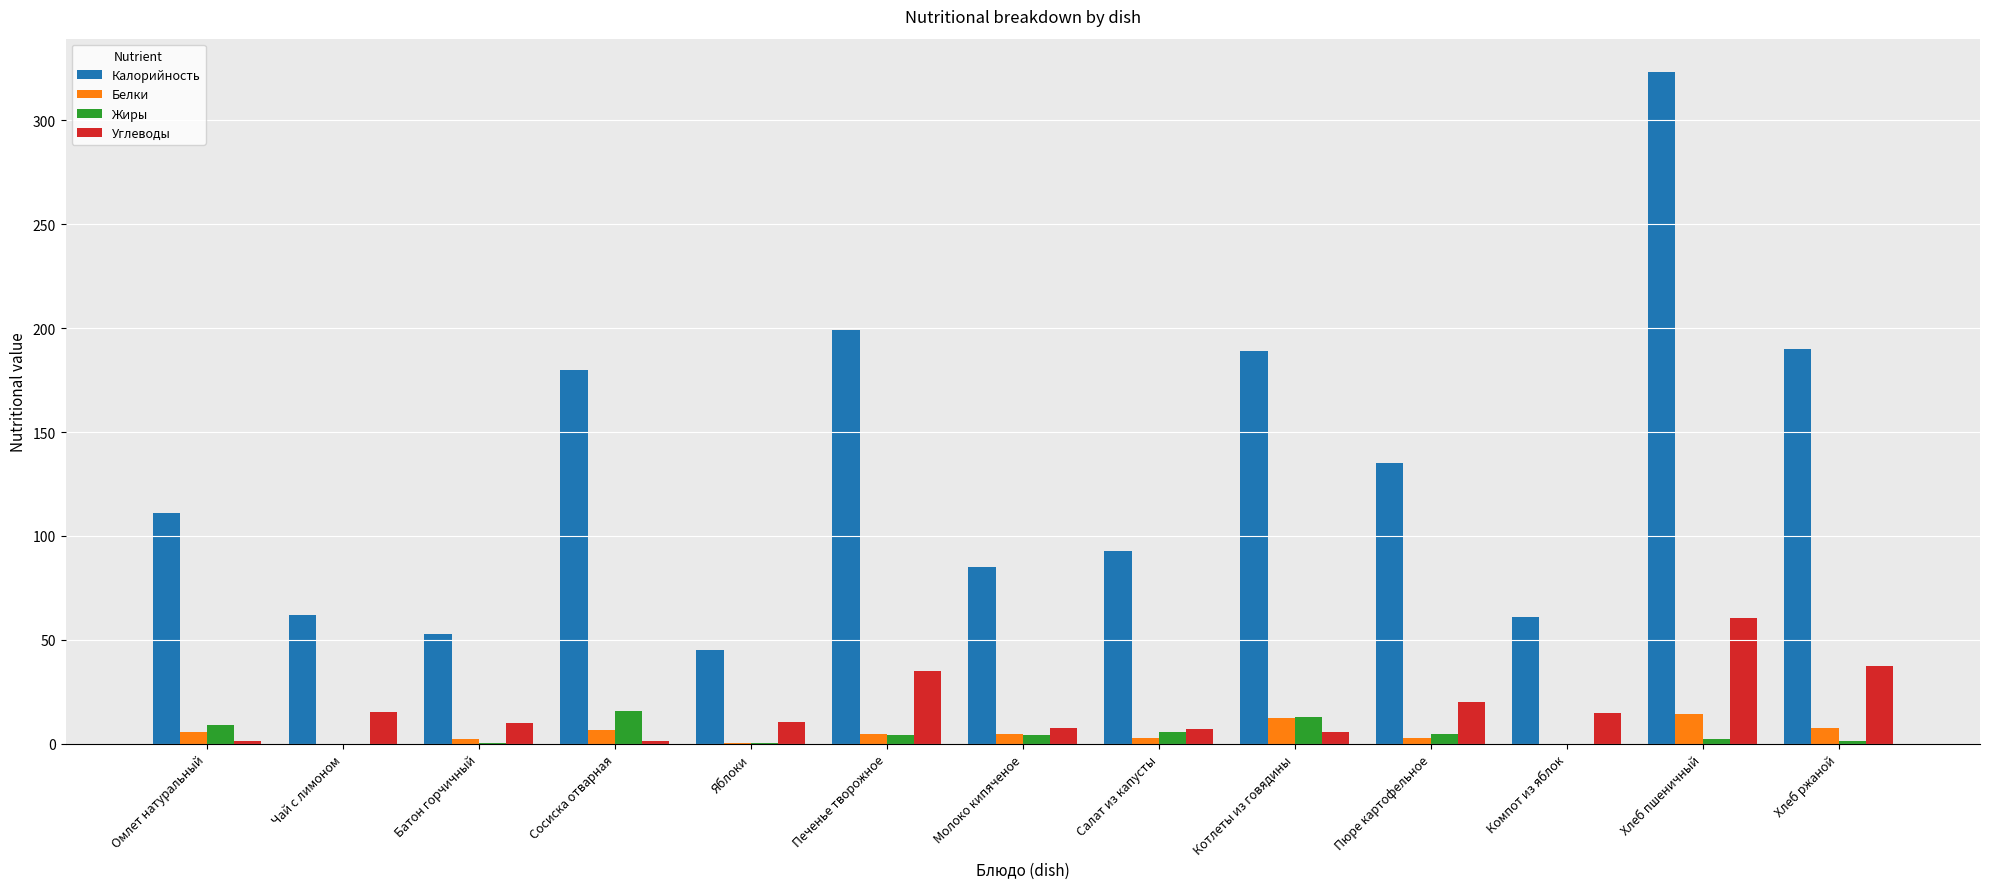

The Калорийность series shows 111.0 at Омлет натуральный. True or false?

True